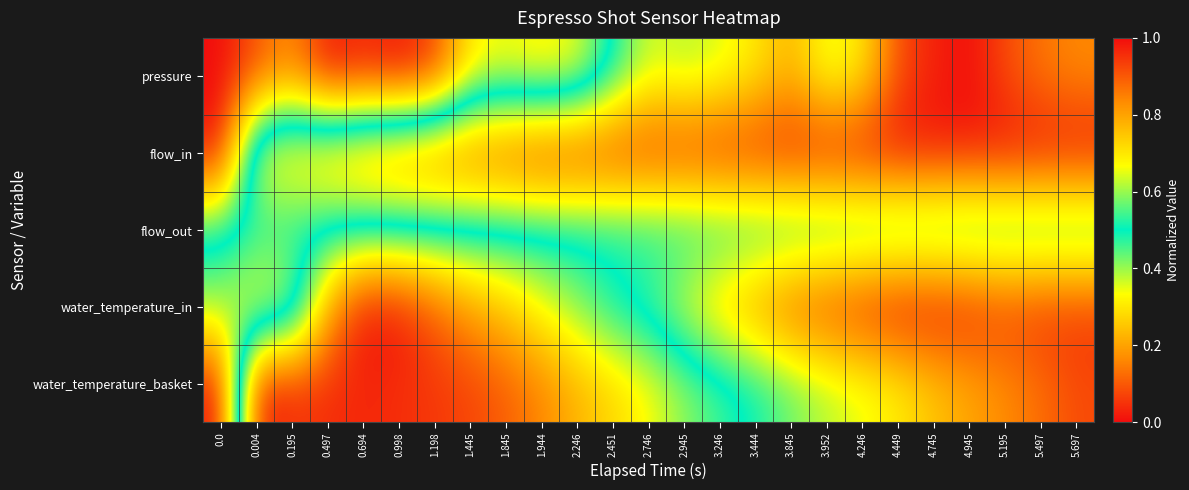

Reading left to right, extract all data points from this chart.

pressure: 0.0=0.0	0.004=0.1	0.195=0.2	0.497=0.0	0.694=0.0	0.998=0.0	1.198=0.1	1.445=0.3	1.845=0.3	1.944=0.3	2.246=0.3	2.451=0.5	2.746=0.6	2.945=0.6	3.246=0.6	3.444=0.7	3.845=0.8	3.952=0.6	4.246=0.7	4.449=0.9	4.745=1.0	4.945=1.0	5.195=0.9	5.497=0.9	5.697=0.8
flow_in: 0.0=0.0	0.004=0.7	0.195=0.7	0.497=0.8	0.694=0.8	0.998=0.8	1.198=0.9	1.445=0.9	1.845=0.9	1.944=0.9	2.246=0.9	2.451=0.9	2.746=0.9	2.945=0.9	3.246=1.0	3.444=1.0	3.845=1.0	3.952=1.0	4.246=1.0	4.449=1.0	4.745=1.0	4.945=1.0	5.195=1.0	5.497=1.0	5.697=1.0
flow_out: 0.0=0.5	0.004=0.5	0.195=0.5	0.497=0.5	0.694=0.5	0.998=0.5	1.198=0.5	1.445=0.5	1.845=0.5	1.944=0.5	2.246=0.5	2.451=0.5	2.746=0.5	2.945=0.5	3.246=0.5	3.444=0.5	3.845=0.5	3.952=0.5	4.246=0.5	4.449=0.5	4.745=0.5	4.945=0.5	5.195=0.5	5.497=0.5	5.697=0.5
water_temperature_in: 0.0=0.6	0.004=0.7	0.195=0.6	0.497=0.2	0.694=0.0	0.998=0.0	1.198=0.1	1.445=0.2	1.845=0.3	1.944=0.3	2.246=0.4	2.451=0.5	2.746=0.6	2.945=0.6	3.246=0.7	3.444=0.8	3.845=0.9	3.952=0.9	4.246=1.0	4.449=1.0	4.745=1.0	4.945=1.0	5.195=0.9	5.497=1.0	5.697=0.9
water_temperature_basket: 0.0=1.0	0.004=0.0	0.195=0.0	0.497=0.0	0.694=0.0	0.998=0.0	1.198=0.1	1.445=0.1	1.845=0.1	1.944=0.2	2.246=0.2	2.451=0.3	2.746=0.3	2.945=0.4	3.246=0.5	3.444=0.5	3.845=0.6	3.952=0.6	4.246=0.6	4.449=0.7	4.745=0.7	4.945=0.8	5.195=0.8	5.497=0.9	5.697=0.9